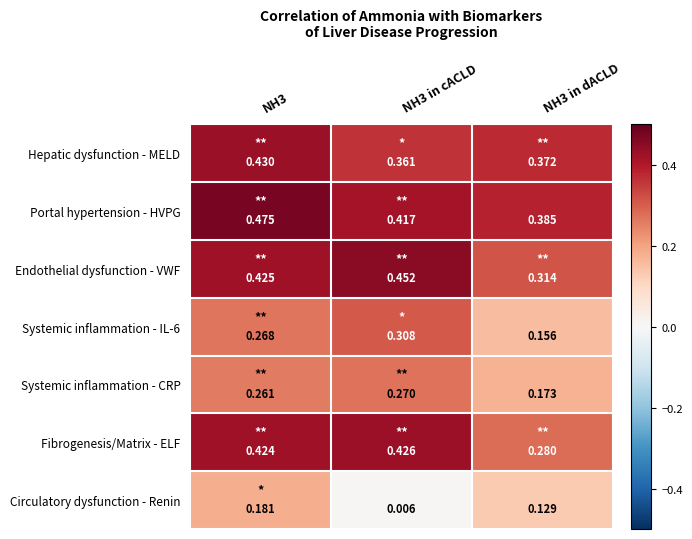

Which series has the widest spread of values?

Circulatory dysfunction - Renin